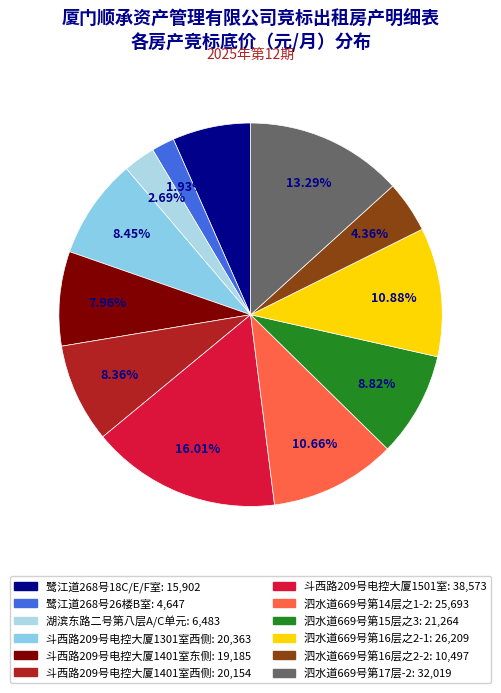

Does any single category account for the majority?

No